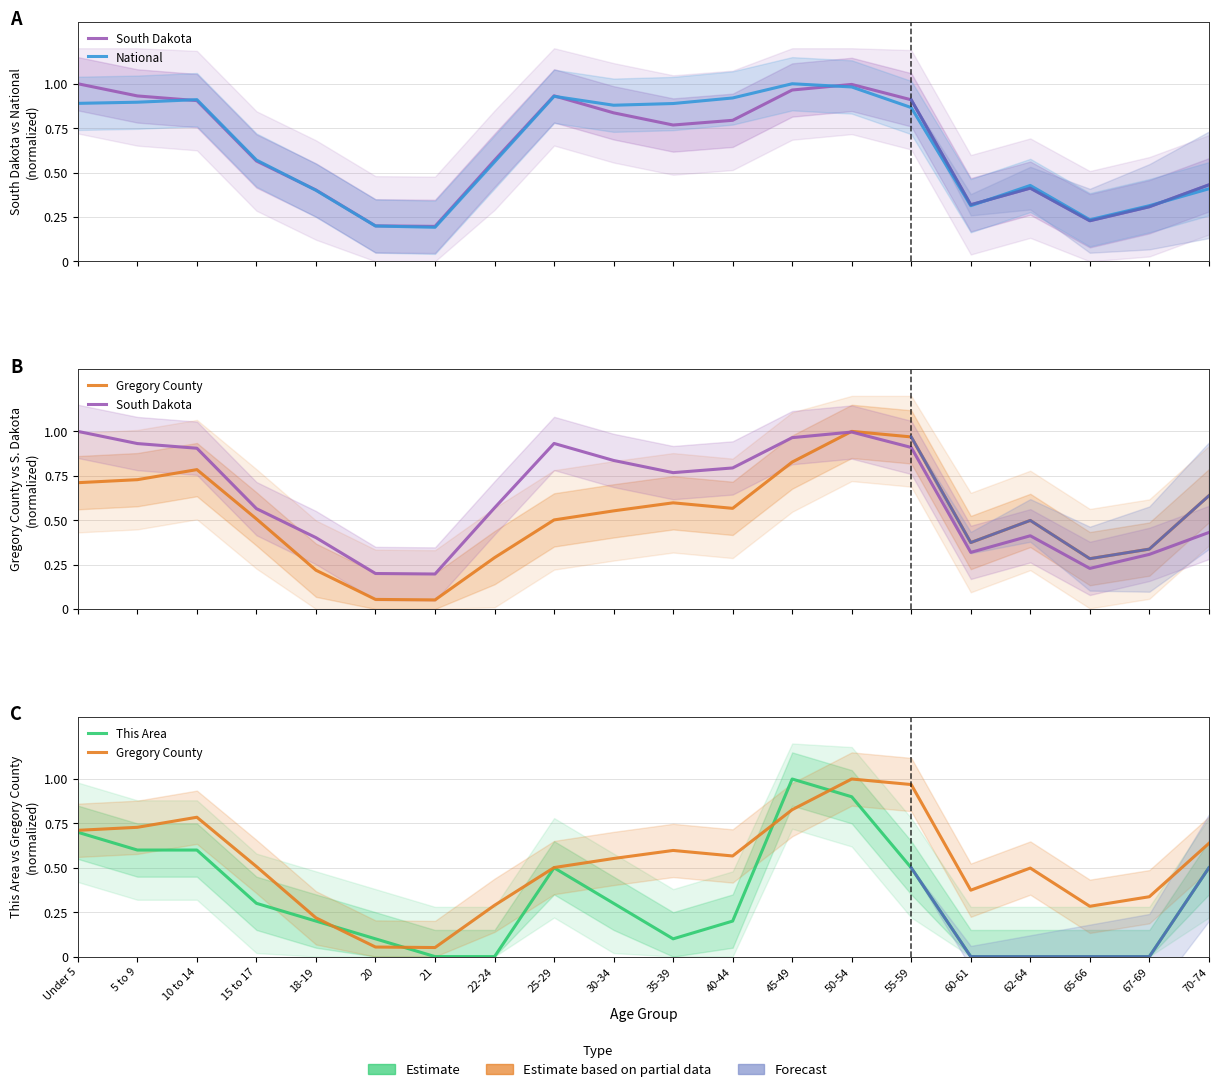

What is the sum of all South Dakota values?

12.7